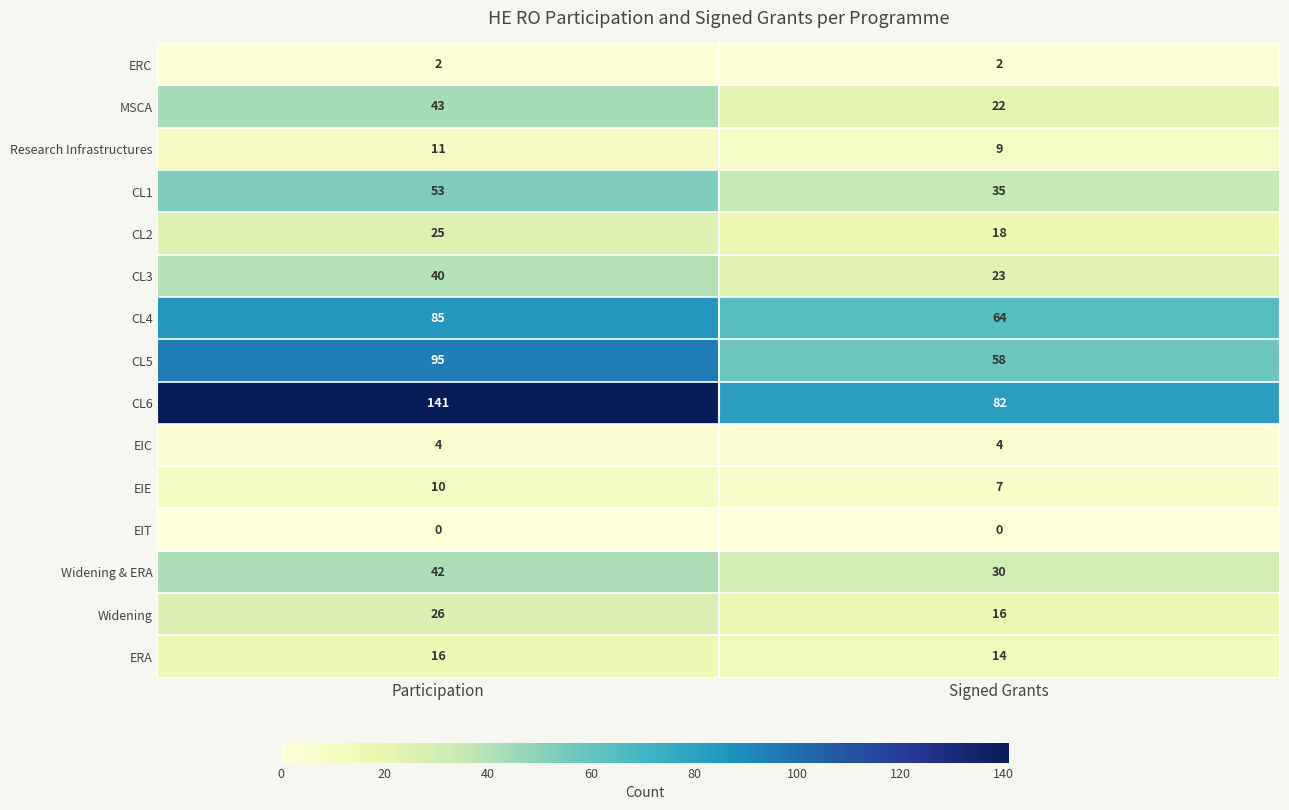

Reading right to left, list all the values displayed in this chart.

ERC: 2	2
MSCA: 22	43
Research Infrastructures: 9	11
CL1: 35	53
CL2: 18	25
CL3: 23	40
CL4: 64	85
CL5: 58	95
CL6: 82	141
EIC: 4	4
EIE: 7	10
EIT: 0	0
Widening & ERA: 30	42
Widening: 16	26
ERA: 14	16